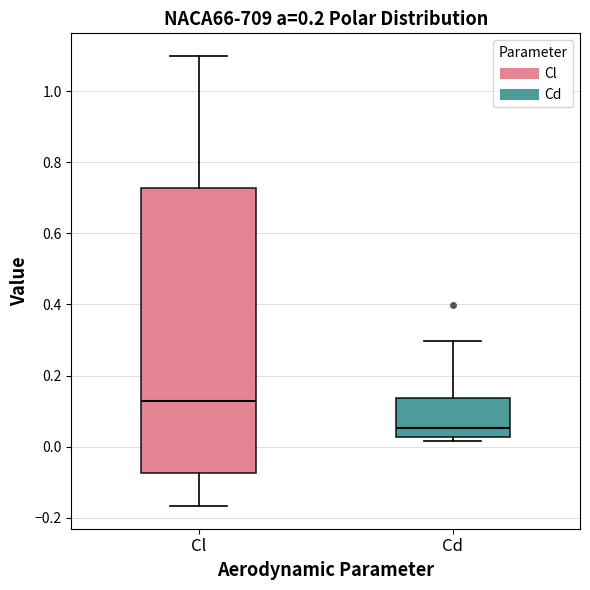

Reading left to right, transcribe this box plot: for each box, give where its median line is, the range the box spans, and where its two whiskers end, as read against the y-axis. The values are not printed on the chart, so give them approximately, as read against the axis.

Cl: median 0.12, box -0.08 to 0.72, whiskers -0.16 to 1.10
Cd: median 0.06, box 0.02 to 0.14, whiskers 0.02 (just below the box's lower edge) to 0.30